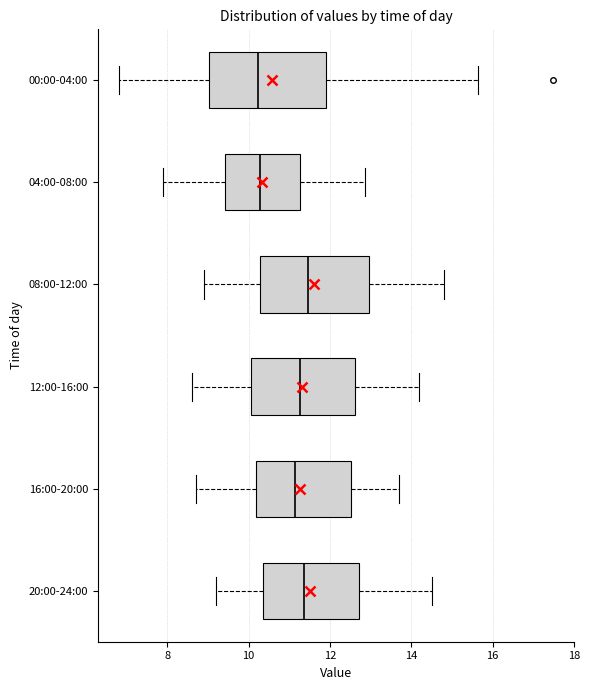

Where is the left edge of the box for 20:00-24:00 on the x-axis? The values are not printed on the chart, so give them approximately, as read against the axis.

10.4